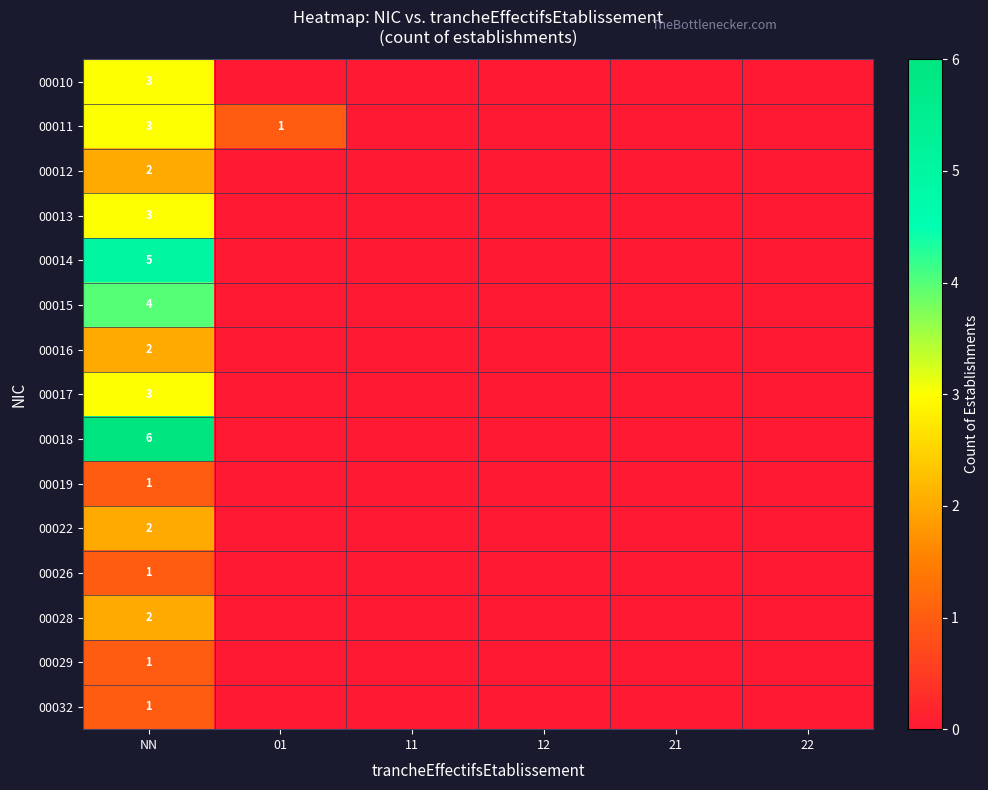

True or false: 00016 has a value of 2 at NN.

True